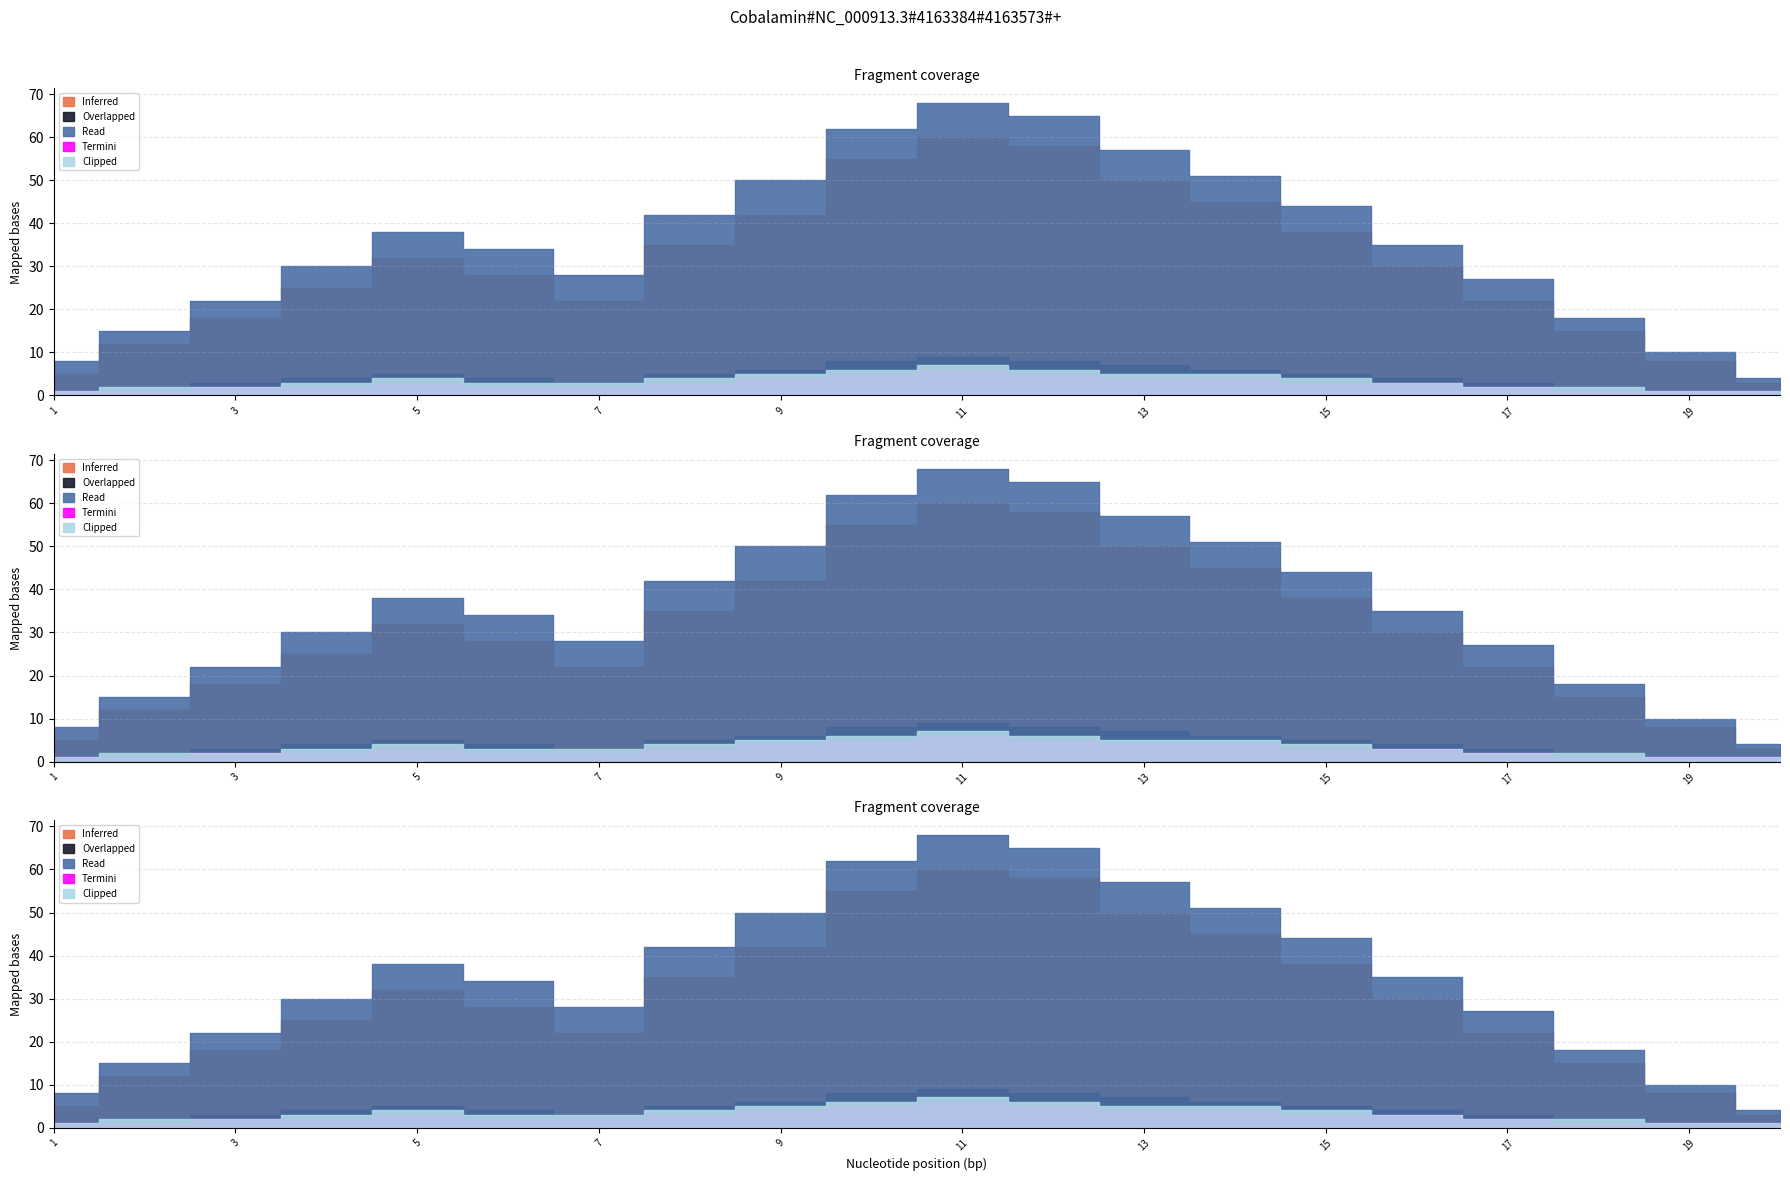

What is the difference between the Termini values at 3 and 5?

1